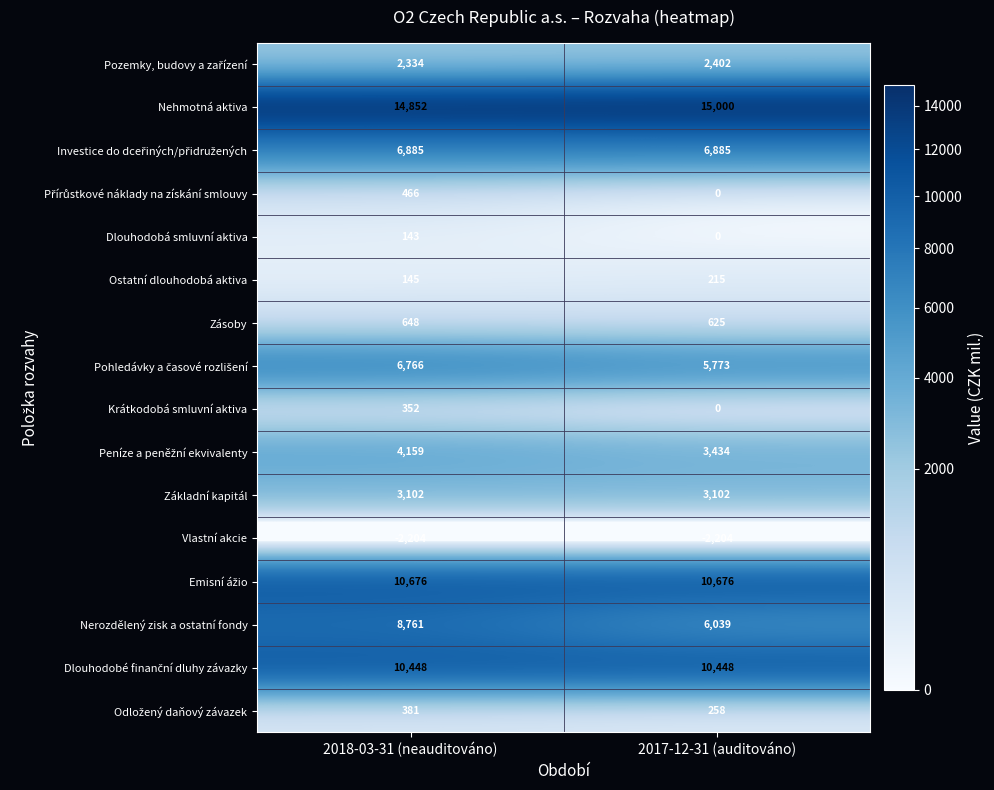

Between 2018-03-31 (neauditováno) and 2017-12-31 (auditováno), which series saw the biggest shift?

Nerozdělený zisk a ostatní fondy